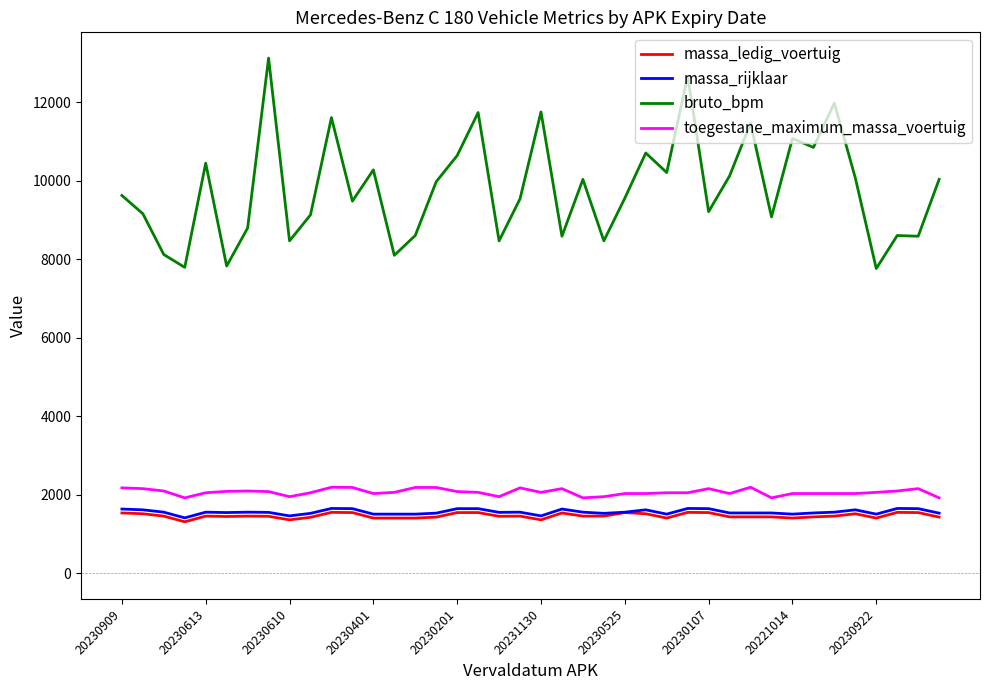

What is the smallest value displayed?

1310